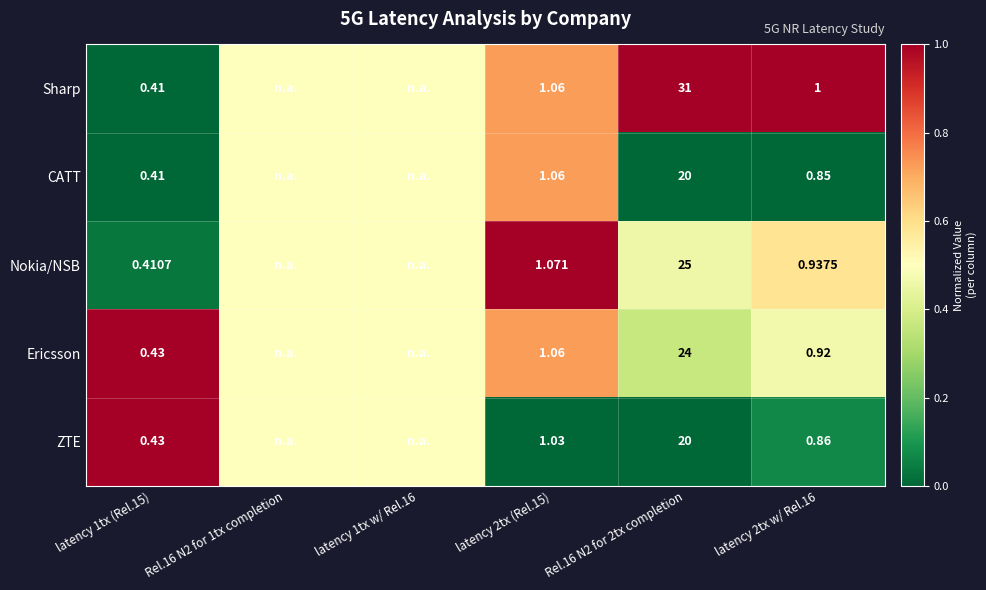

Between latency 1tx (Rel.15) and Rel.16 N2 for 2tx completion, which series saw the biggest shift?

Sharp